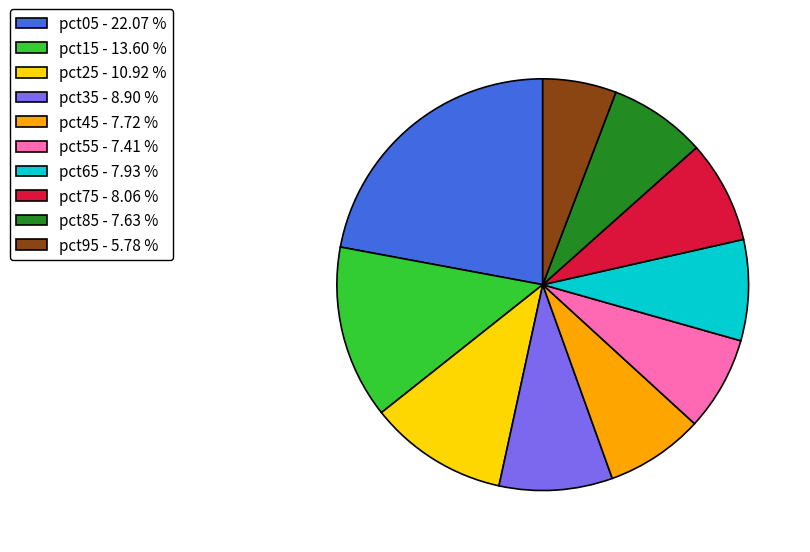

What is the ratio of the value at pct95 to the value at pct55?

0.8